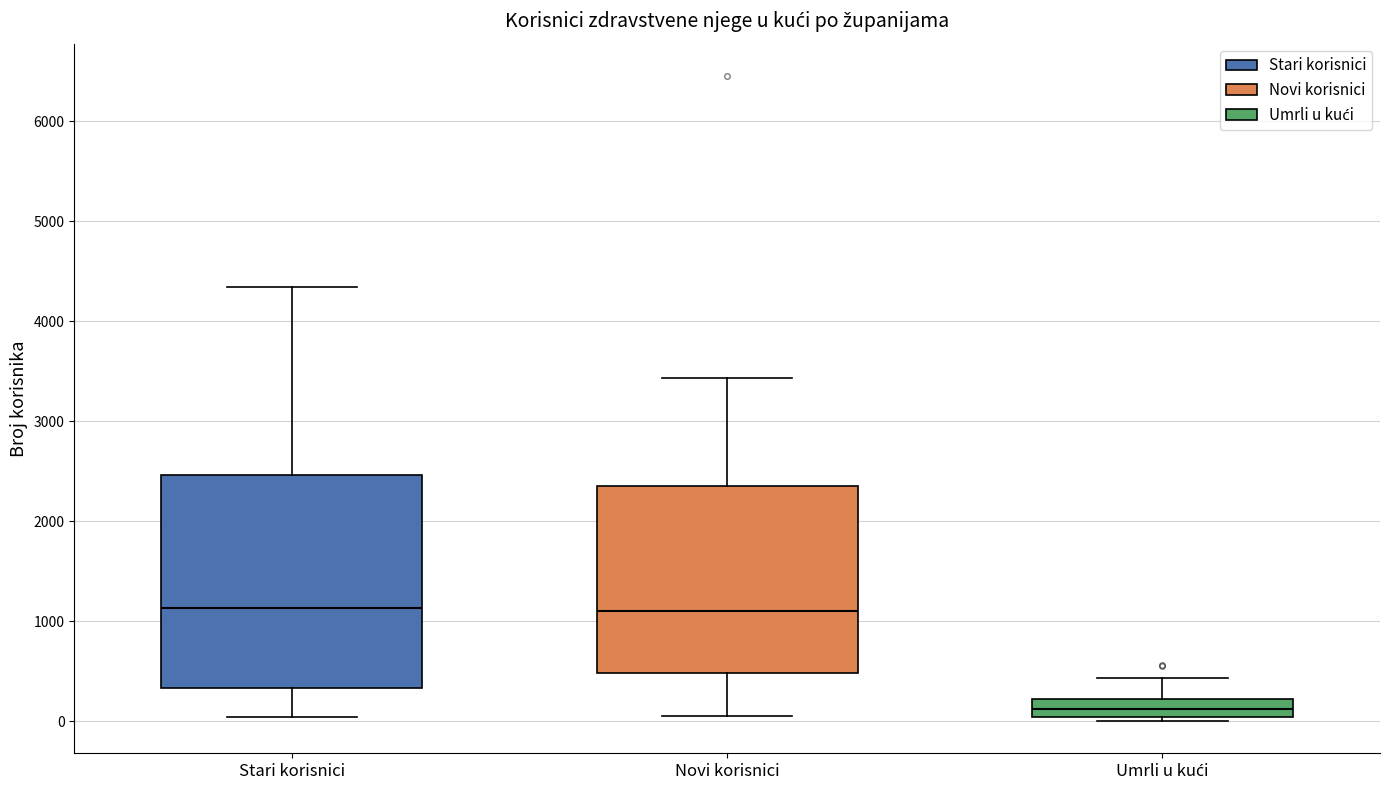

Reading left to right, read every box against the y-axis: the position of its median line, the range the box covers, and the ends of its whiskers. The values are not printed on the chart, so give them approximately, as read against the axis.

Stari korisnici: median 1100, box 300 to 2500, whiskers 0 to 4300
Novi korisnici: median 1100, box 500 to 2400, whiskers 100 to 3400
Umrli u kući: median 100, box 0 to 200, whiskers 0 (just below the box's lower edge) to 400